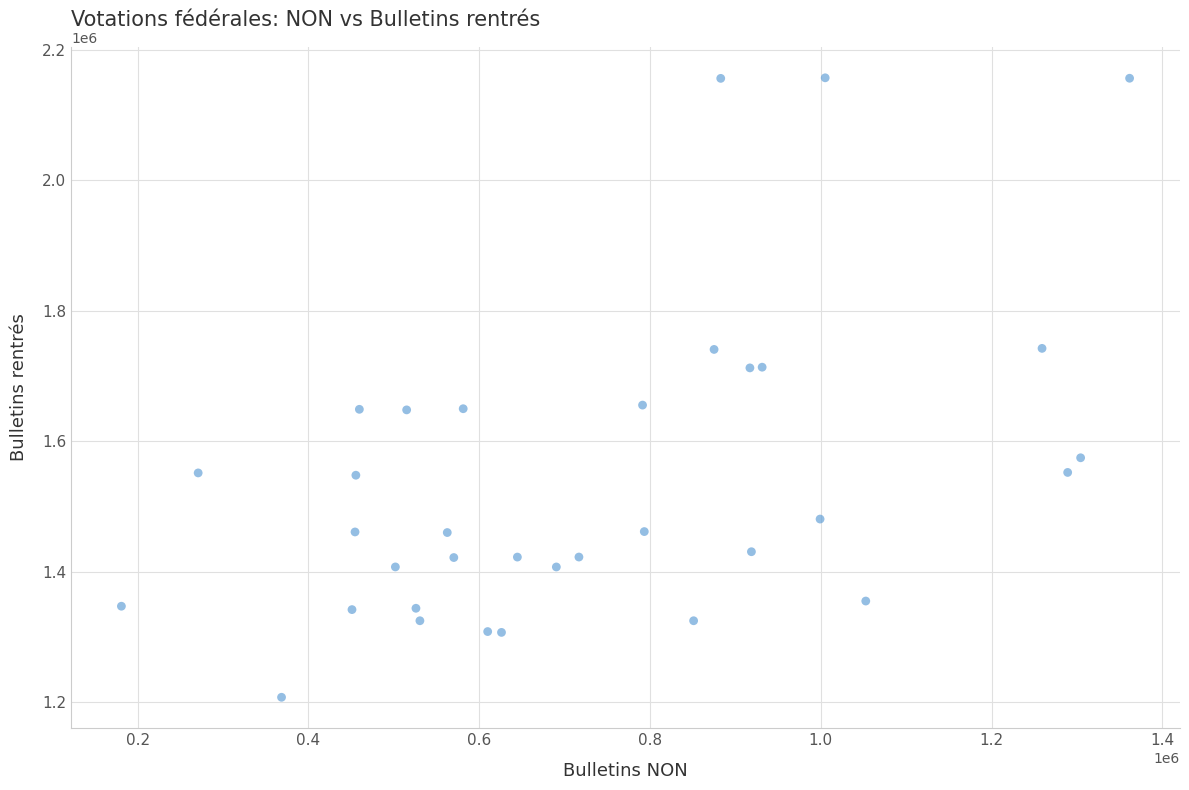

What is the range of Y values (max minus min)?

950407